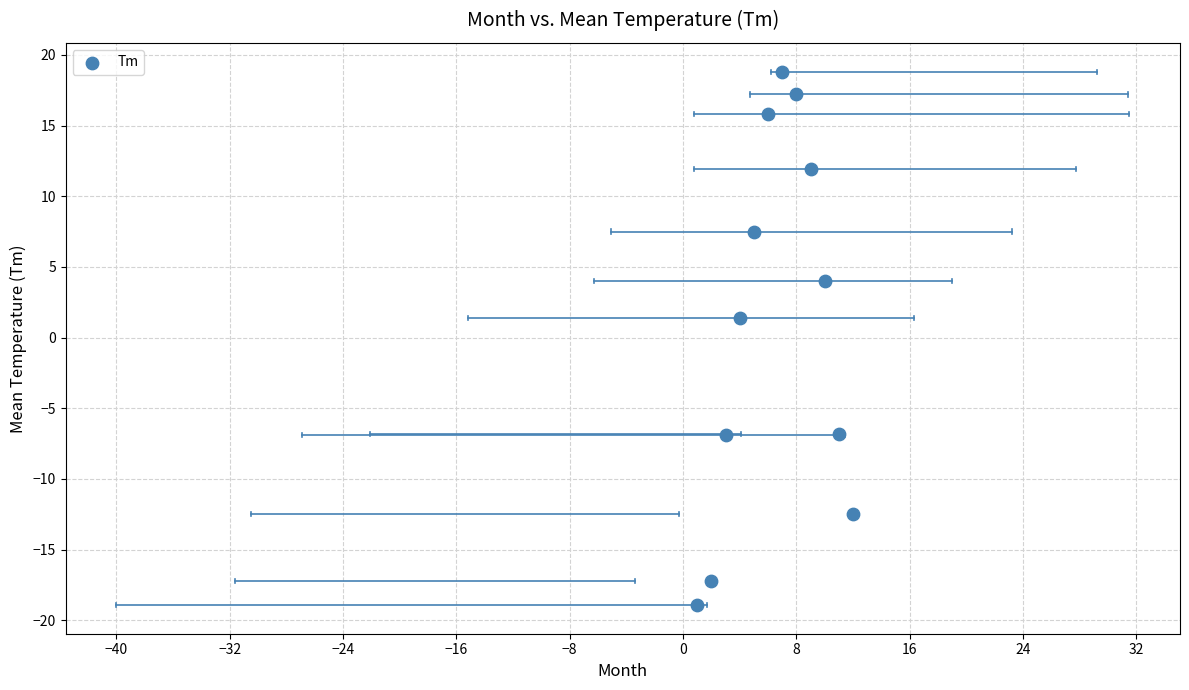

What is the average X value?

6.5